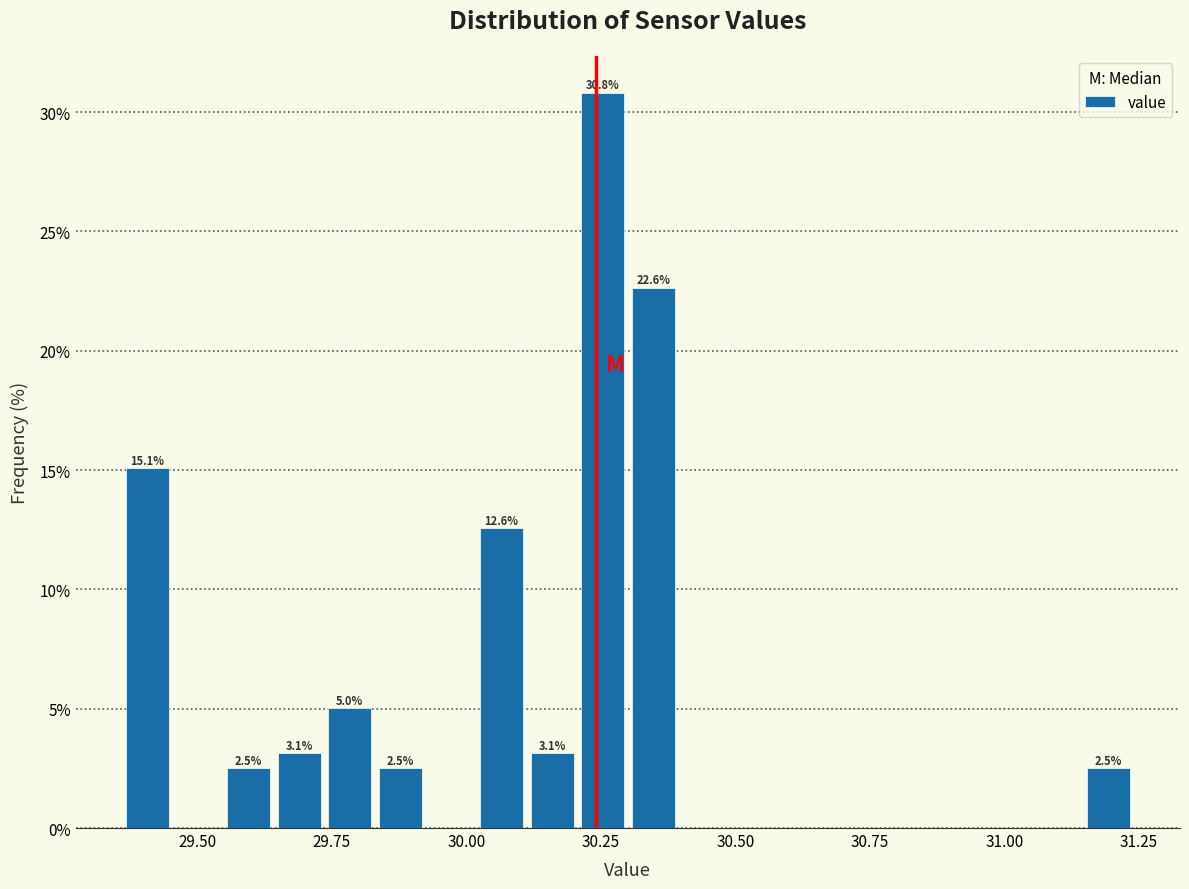

Read against the x-axis, roughly where is the centre of the tallest bar?

30.25